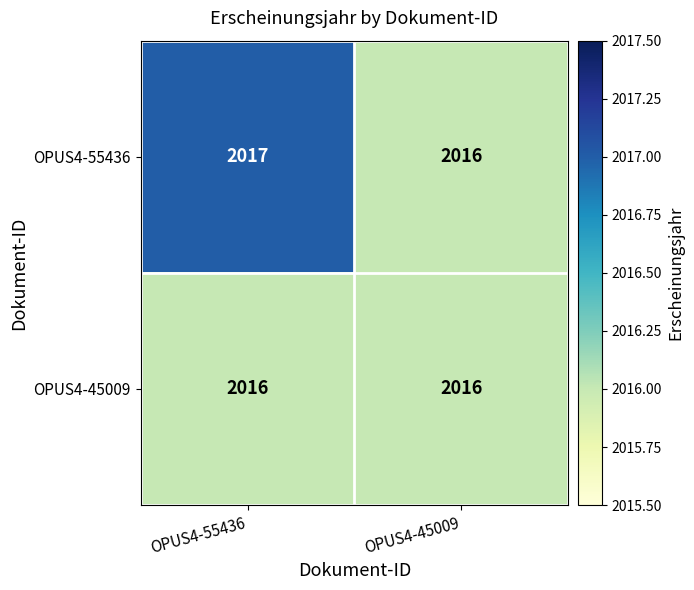

List the series in order of their overall mean, lowest first.

OPUS4-45009, OPUS4-55436